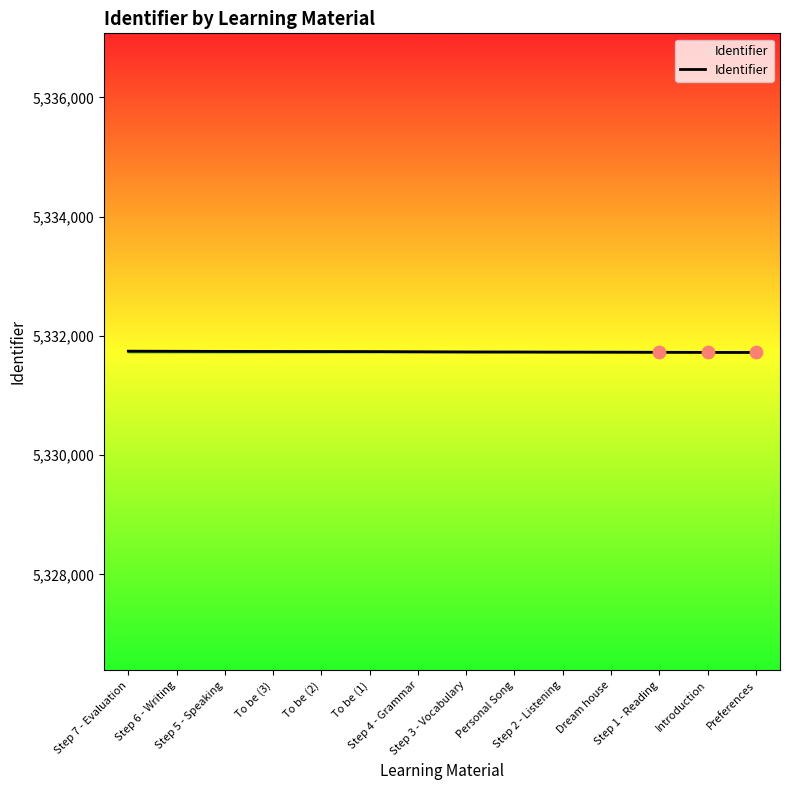

What is the change in value from Step 4 - Grammar to Introduction?

-11